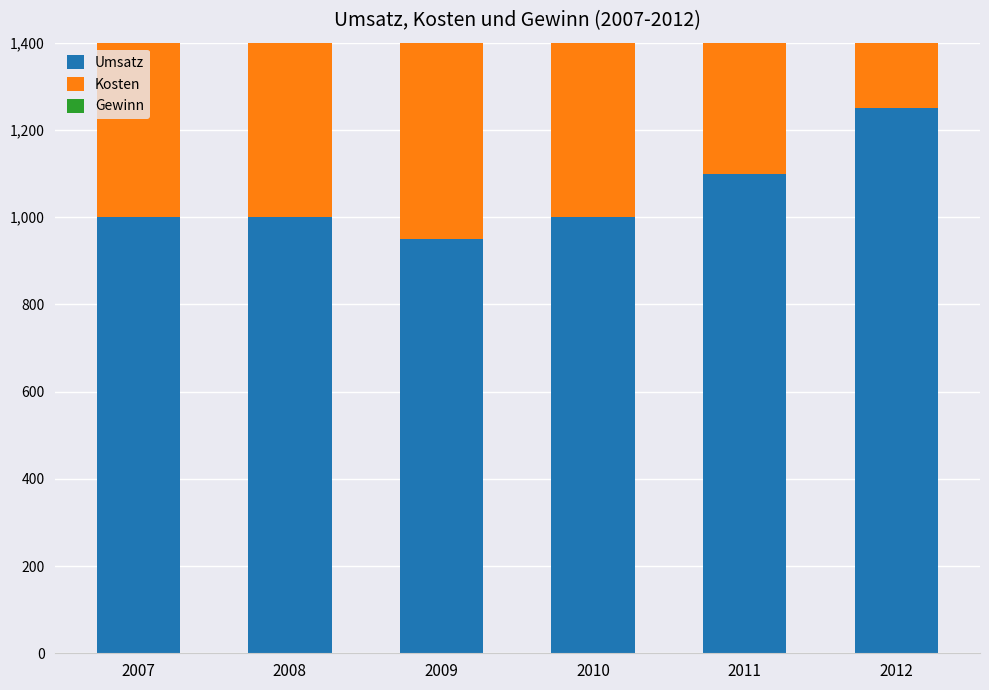

Rank the series by their maximum value, from highest to lowest.

Umsatz, Kosten, Gewinn